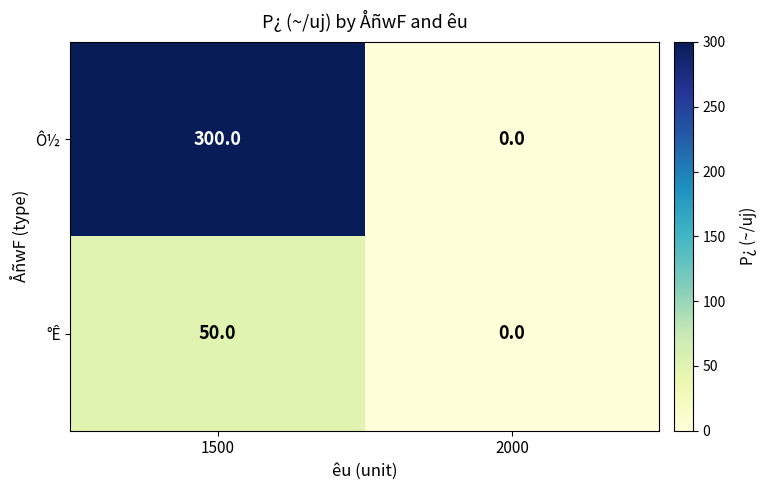

How many data points does each series have?

2